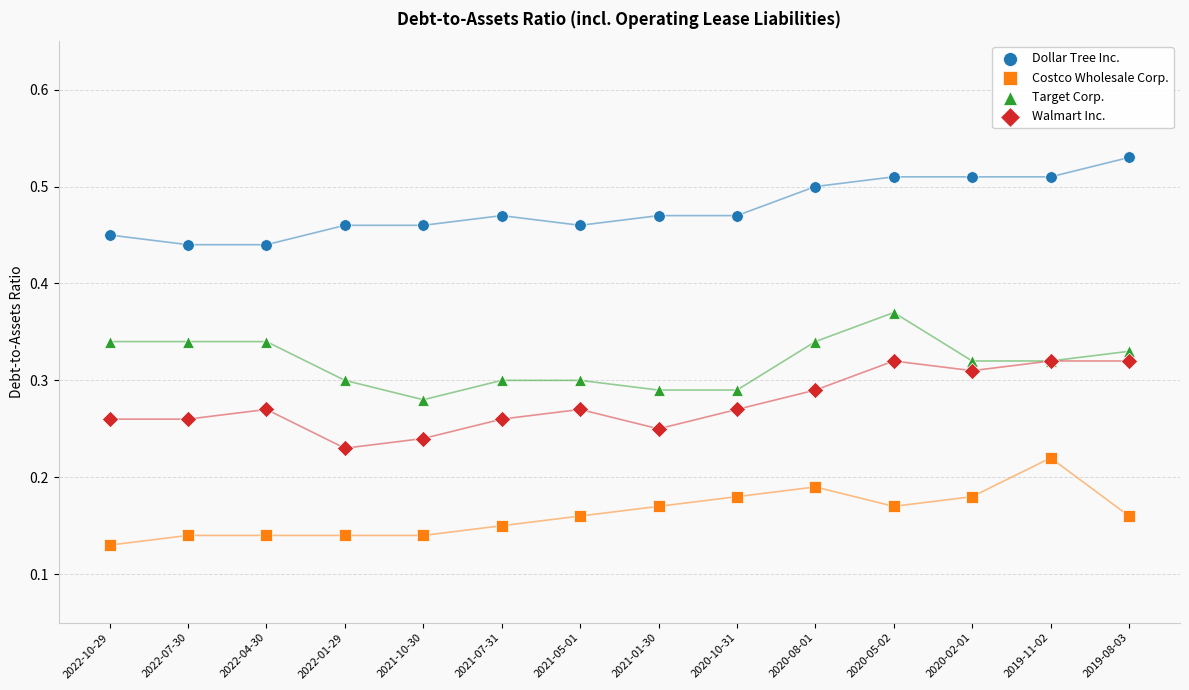

Which series contains the lowest Y value?

Costco Wholesale Corp.